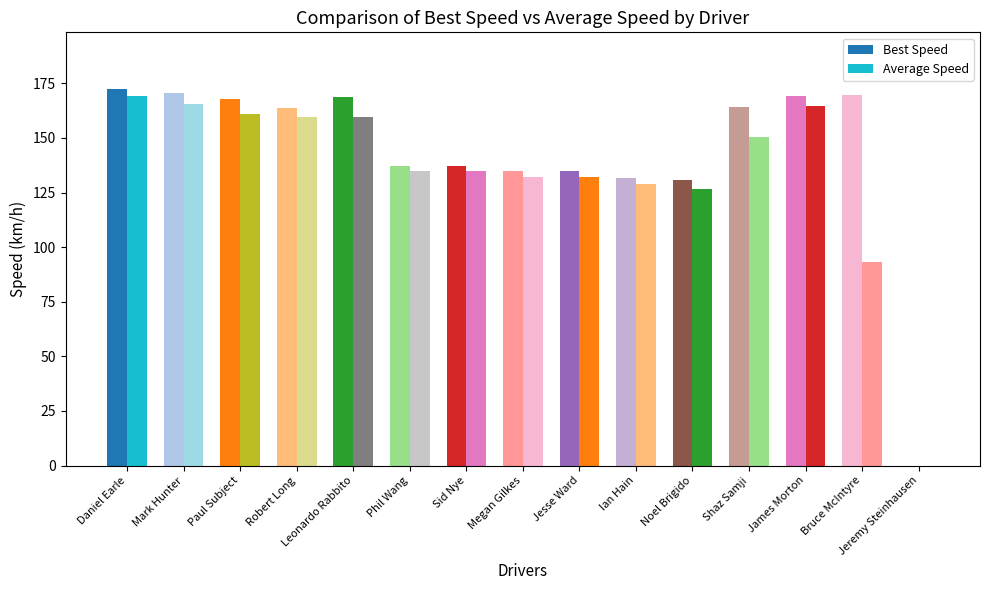

How many series are shown in this chart?

2